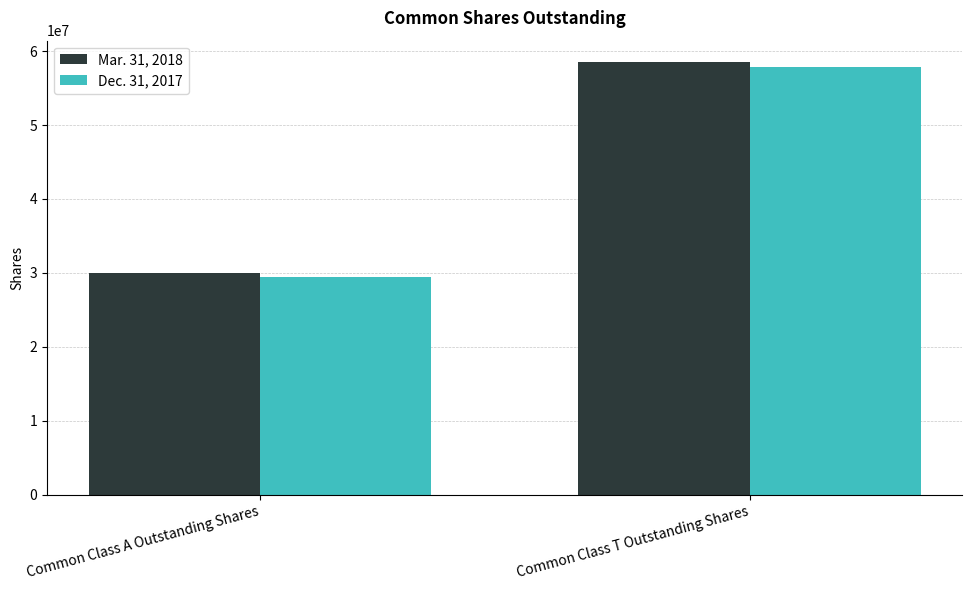

What is the label of the 1st bar from the right?

Common Class T Outstanding Shares